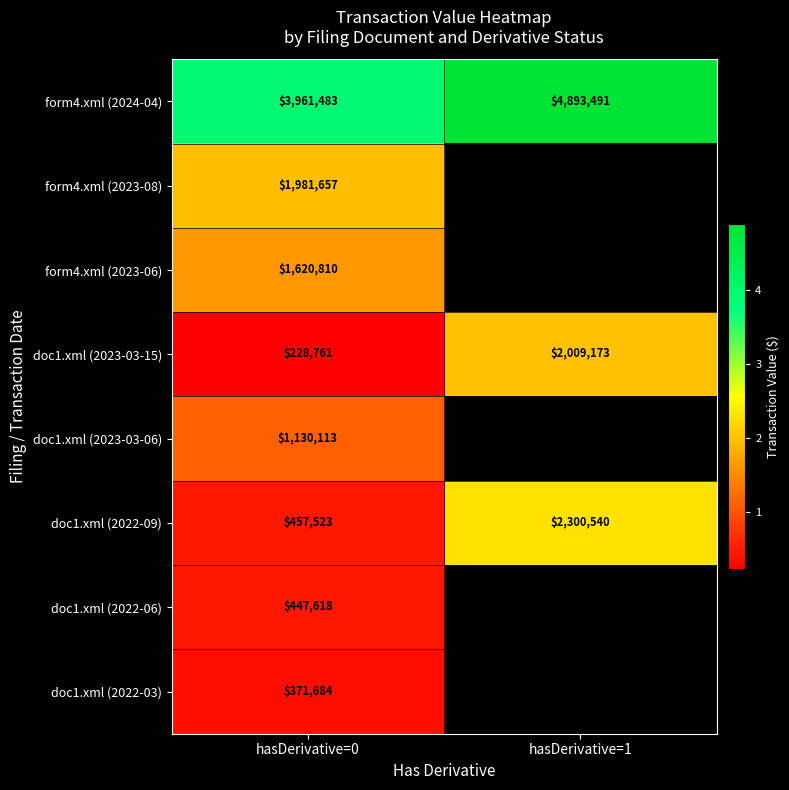

At which category is the sum across all series the highest?

hasDerivative=0